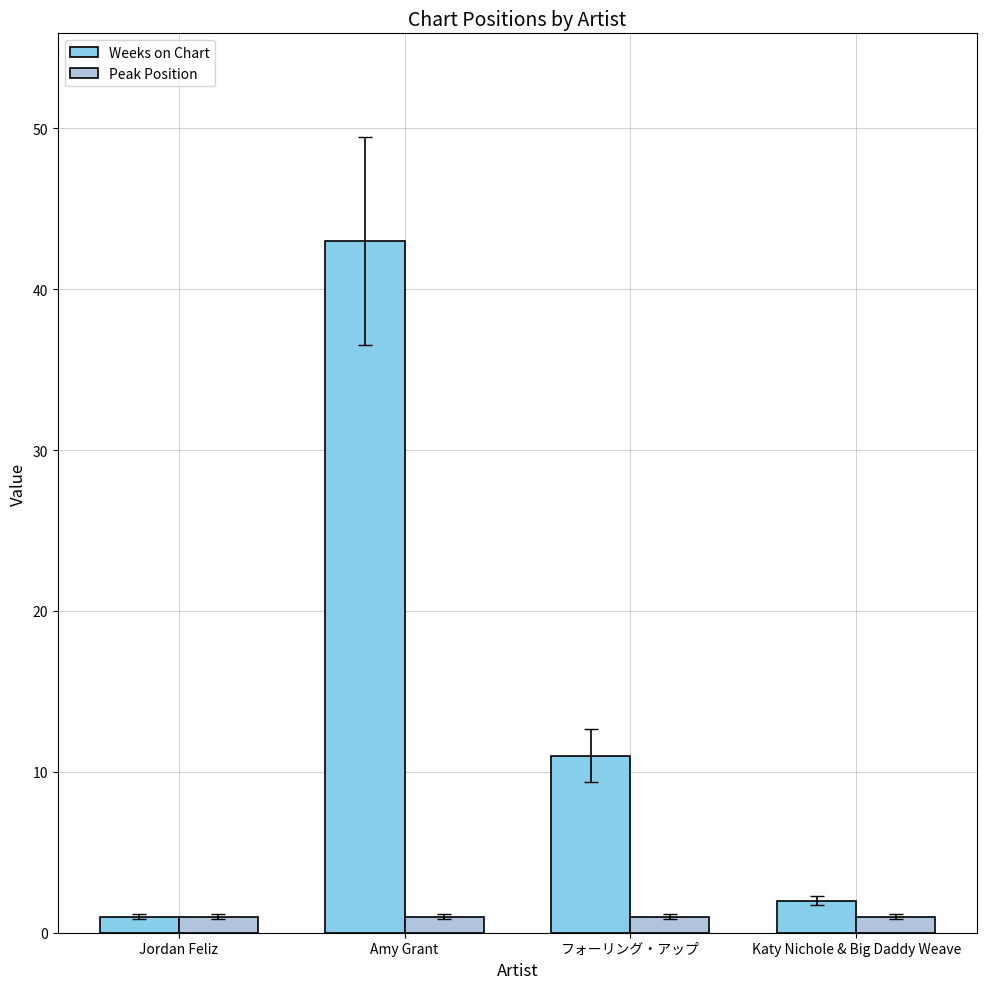

What is the value of the Weeks on Chart bar at the 2nd from the left?

43